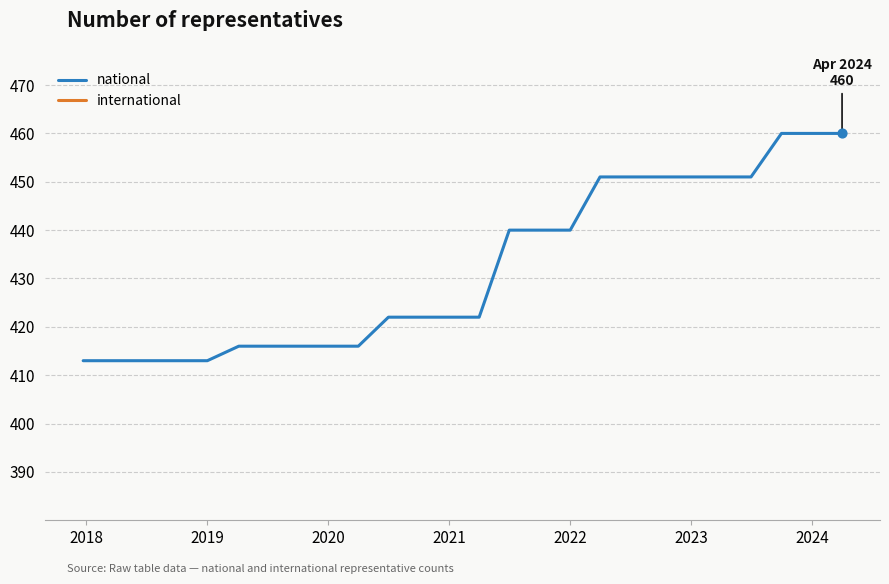

Which series has the largest total across all categories?

national